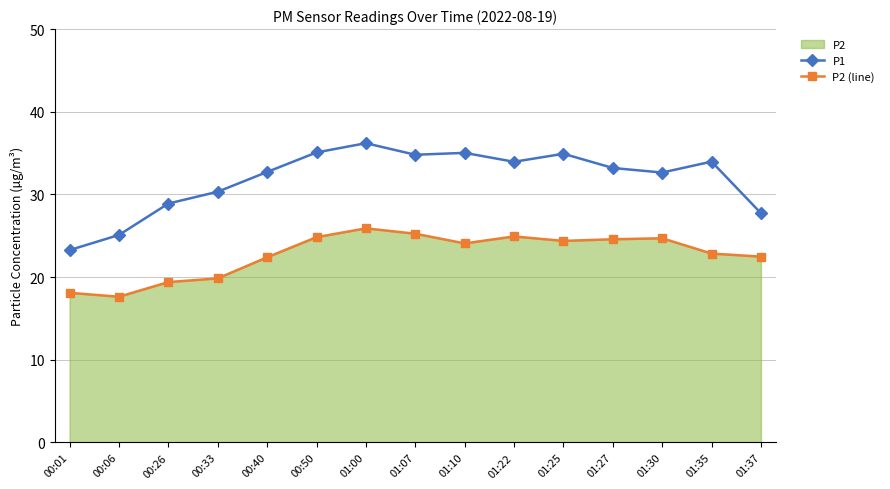

What is the sum of the P2 (line) values at 01:27 and 01:37?

47.1